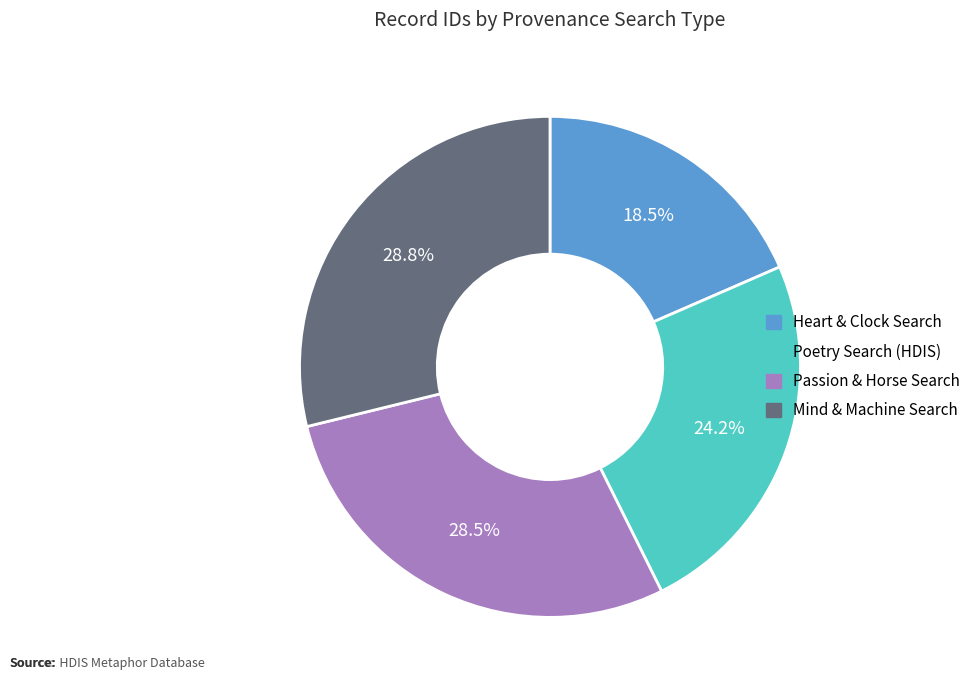

Is there any slice that represents more than half of the pie?

No